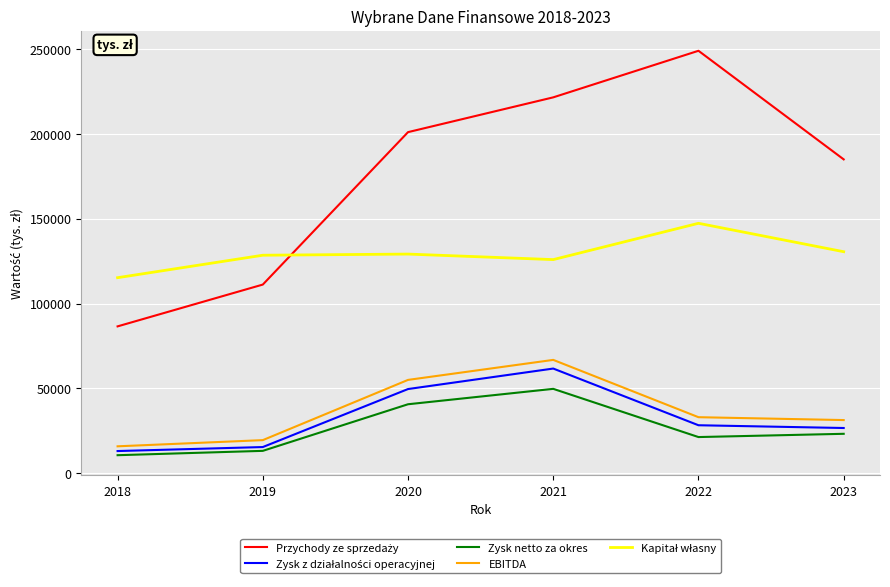

The value of Zysk netto za okres at 2023 is 23286. True or false?

True